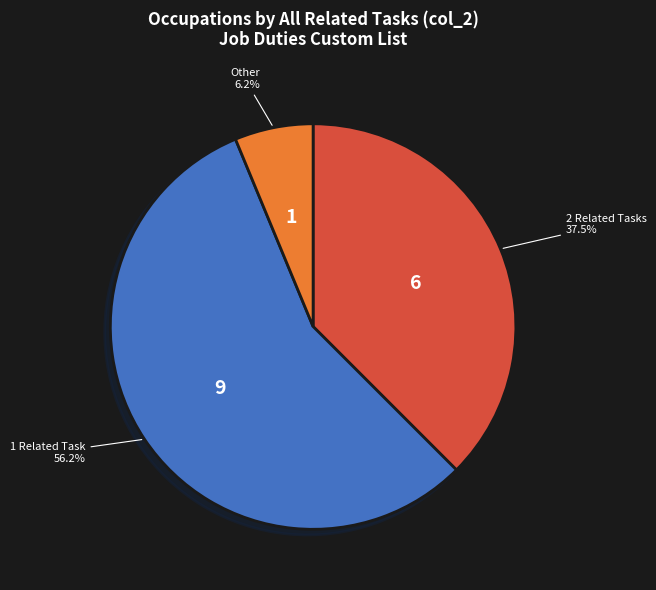

Is there a majority slice in this chart?

Yes